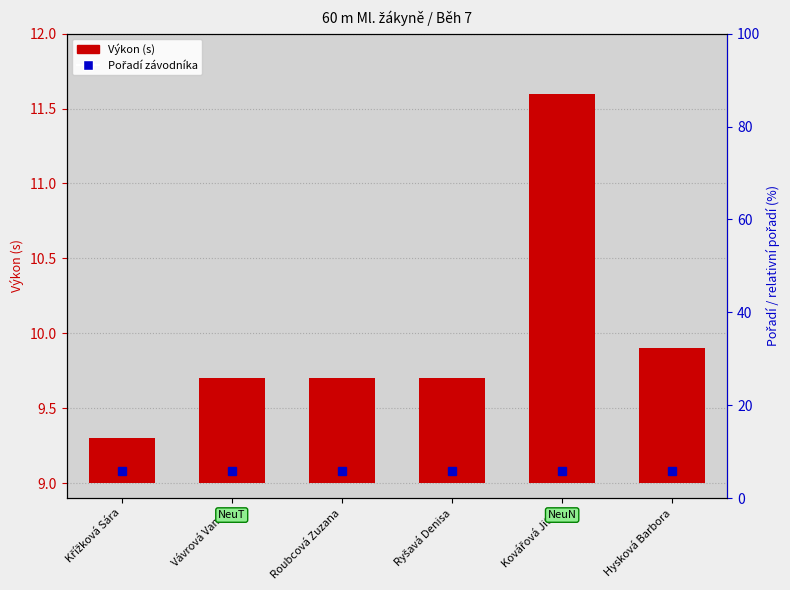

Which label corresponds to the smallest value in the chart?

Křížková Sára